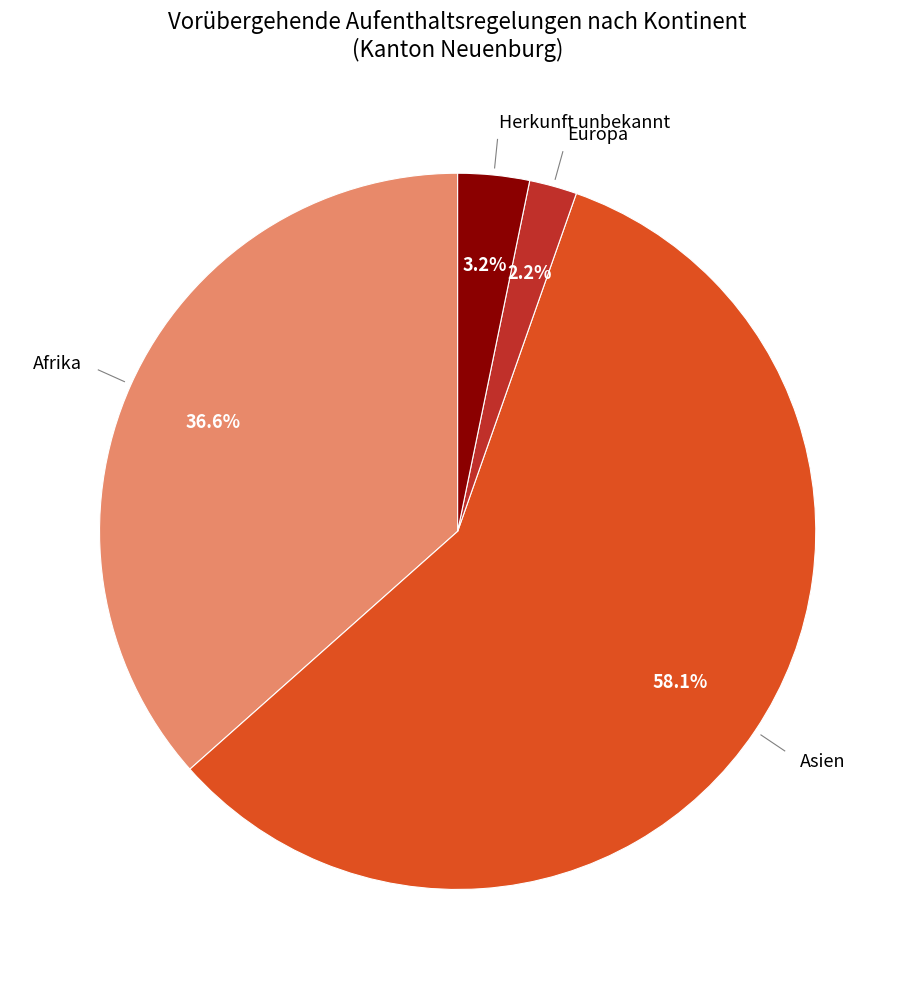

Count the number of slices in the pie.

4